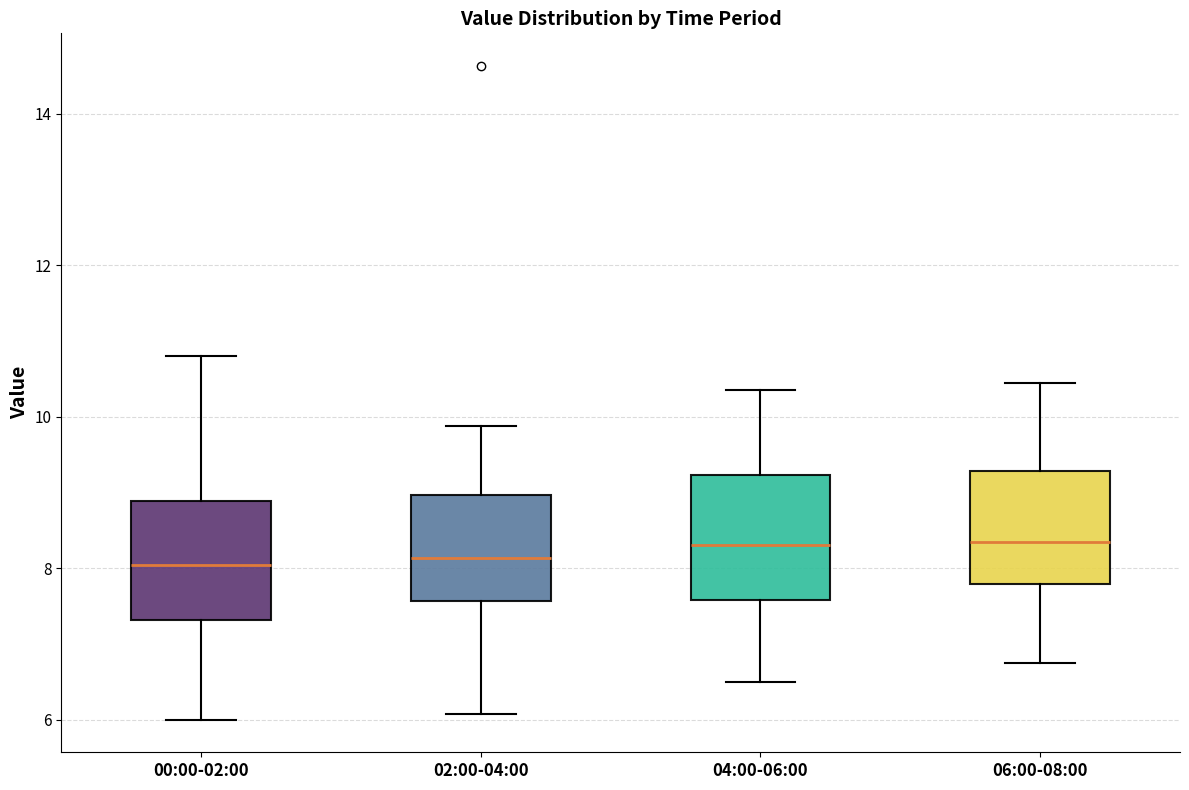

Reading left to right, transcribe this box plot: for each box, give where its median line is, the range the box spans, and where its two whiskers end, as read against the y-axis. The values are not printed on the chart, so give them approximately, as read against the axis.

00:00-02:00: median 8.0, box 7.4 to 8.8, whiskers 6.0 to 10.8
02:00-04:00: median 8.2, box 7.6 to 9.0, whiskers 6.0 to 9.8
04:00-06:00: median 8.4, box 7.6 to 9.2, whiskers 6.6 to 10.4
06:00-08:00: median 8.4, box 7.8 to 9.2, whiskers 6.8 to 10.4